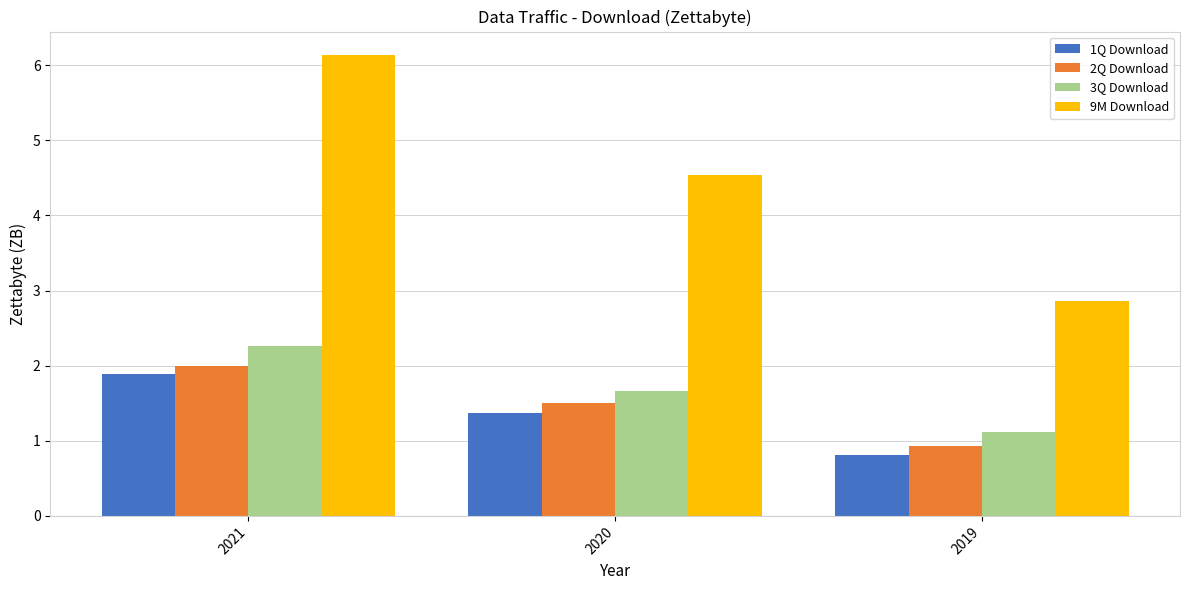

Is the value of 9M Download at 2020 greater than the value of 2Q Download at 2020?

Yes